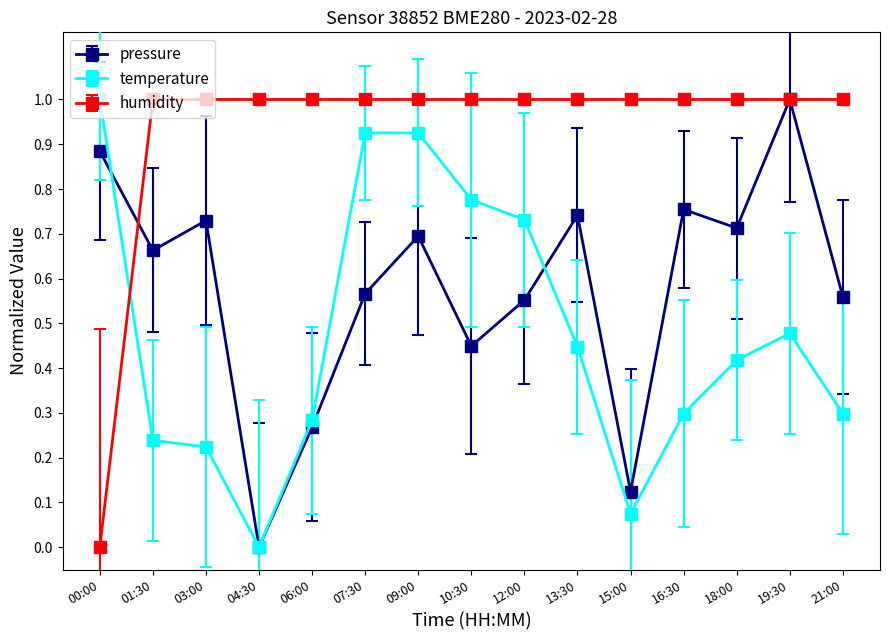

True or false: temperature has more than 0 interior local peaks.

True